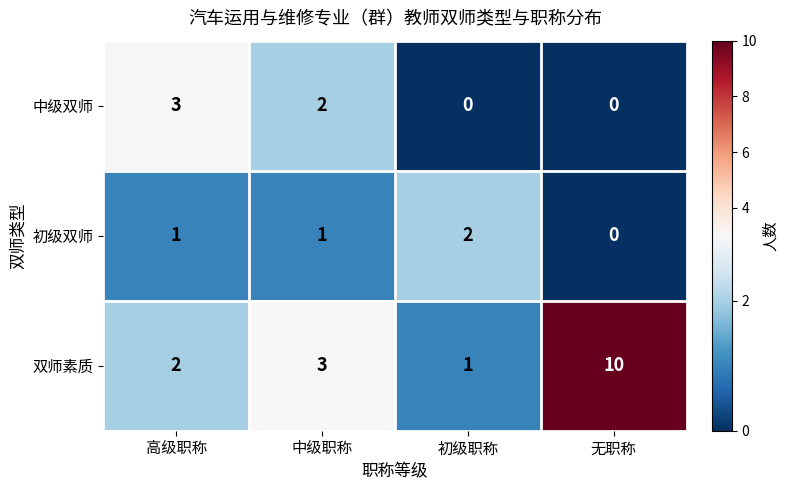

What is the total value across all series at 初级职称?

3